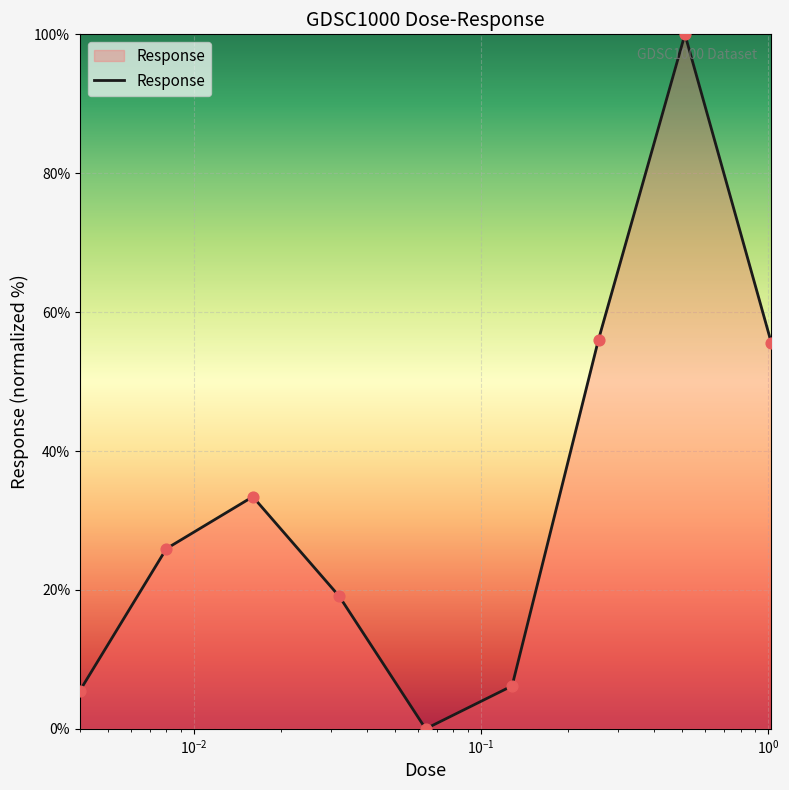

What is the difference between the maximum and minimum values?

100.0